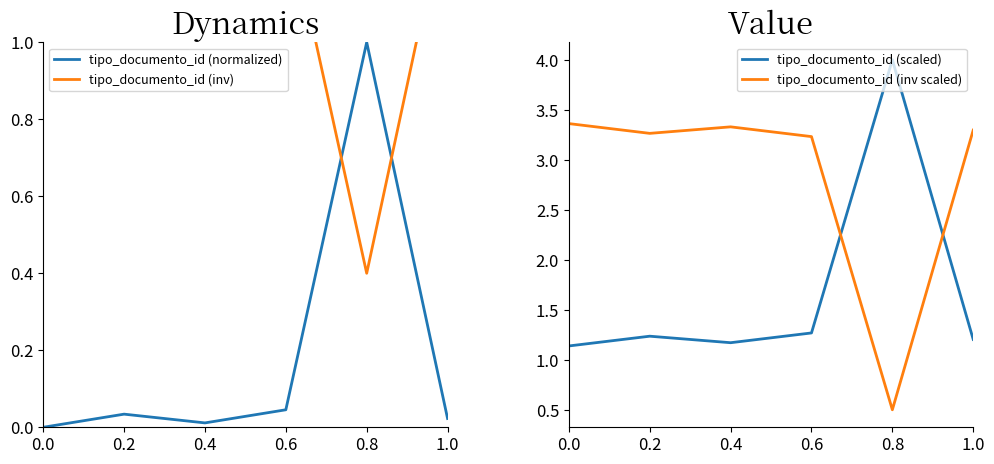

The value of tipo_documento_id (inv scaled) at 0.8 is 0.5. True or false?

True